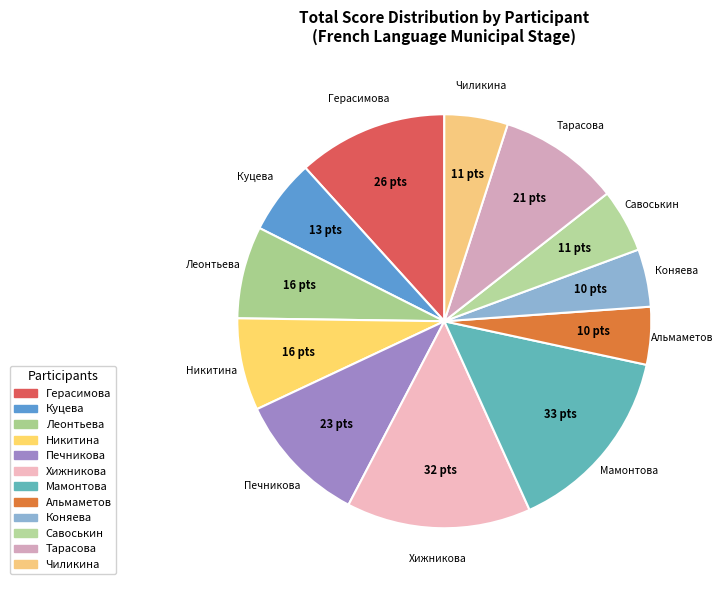

True or false: Мамонтова accounts for 15% of the total.

True